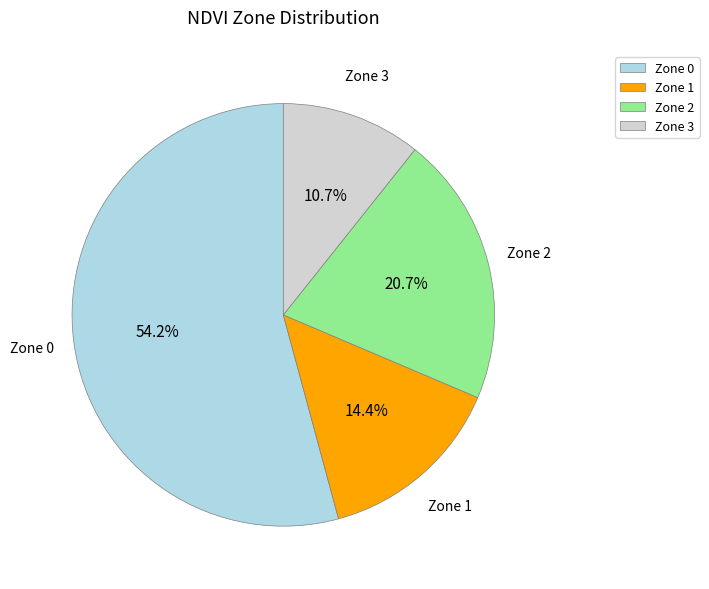

Approximately how many times larger is the value at Zone 0 compared to Zone 2?

2.6